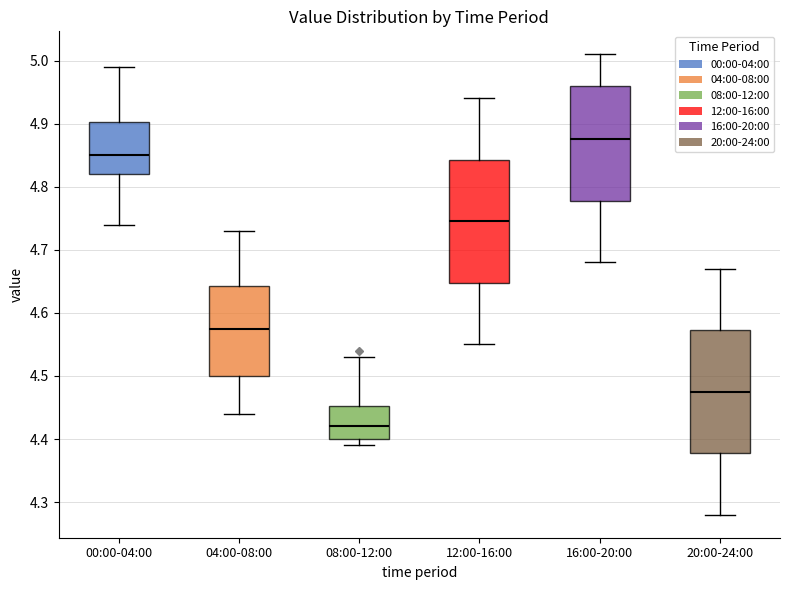

Reading left to right, transcribe this box plot: for each box, give where its median line is, the range the box spans, and where its two whiskers end, as read against the y-axis. The values are not printed on the chart, so give them approximately, as read against the axis.

00:00-04:00: median 4.85, box 4.82 to 4.90, whiskers 4.74 to 4.99
04:00-08:00: median 4.58, box 4.50 to 4.64, whiskers 4.44 to 4.73
08:00-12:00: median 4.42, box 4.40 to 4.45, whiskers 4.39 to 4.53
12:00-16:00: median 4.75, box 4.65 to 4.84, whiskers 4.55 to 4.94
16:00-20:00: median 4.88, box 4.78 to 4.96, whiskers 4.68 to 5.01
20:00-24:00: median 4.48, box 4.38 to 4.57, whiskers 4.28 to 4.67